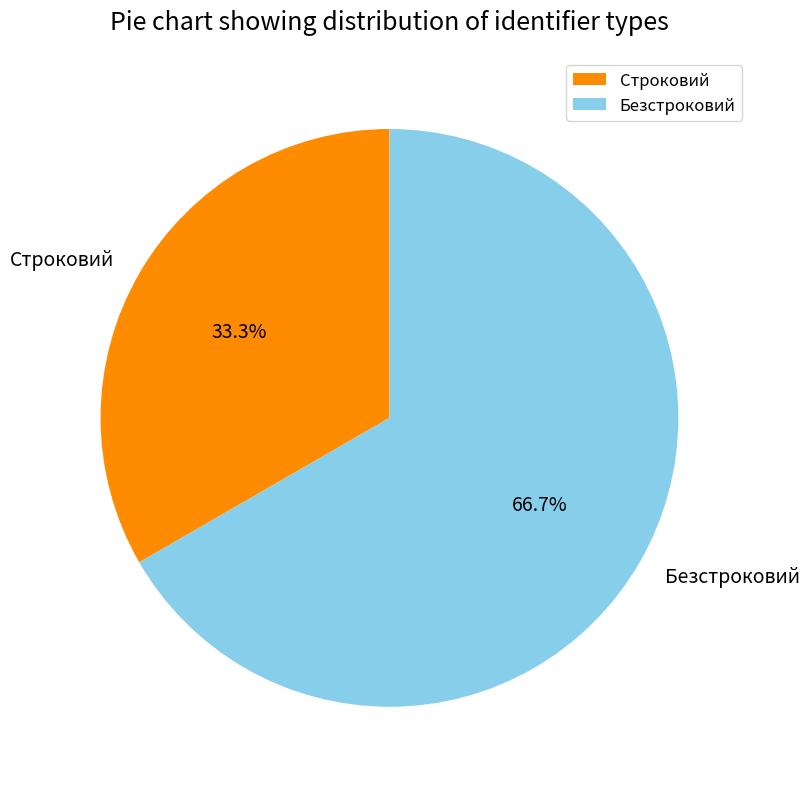

To the nearest percent, what is the combined percentage of Строковий and Безстроковий?

100%